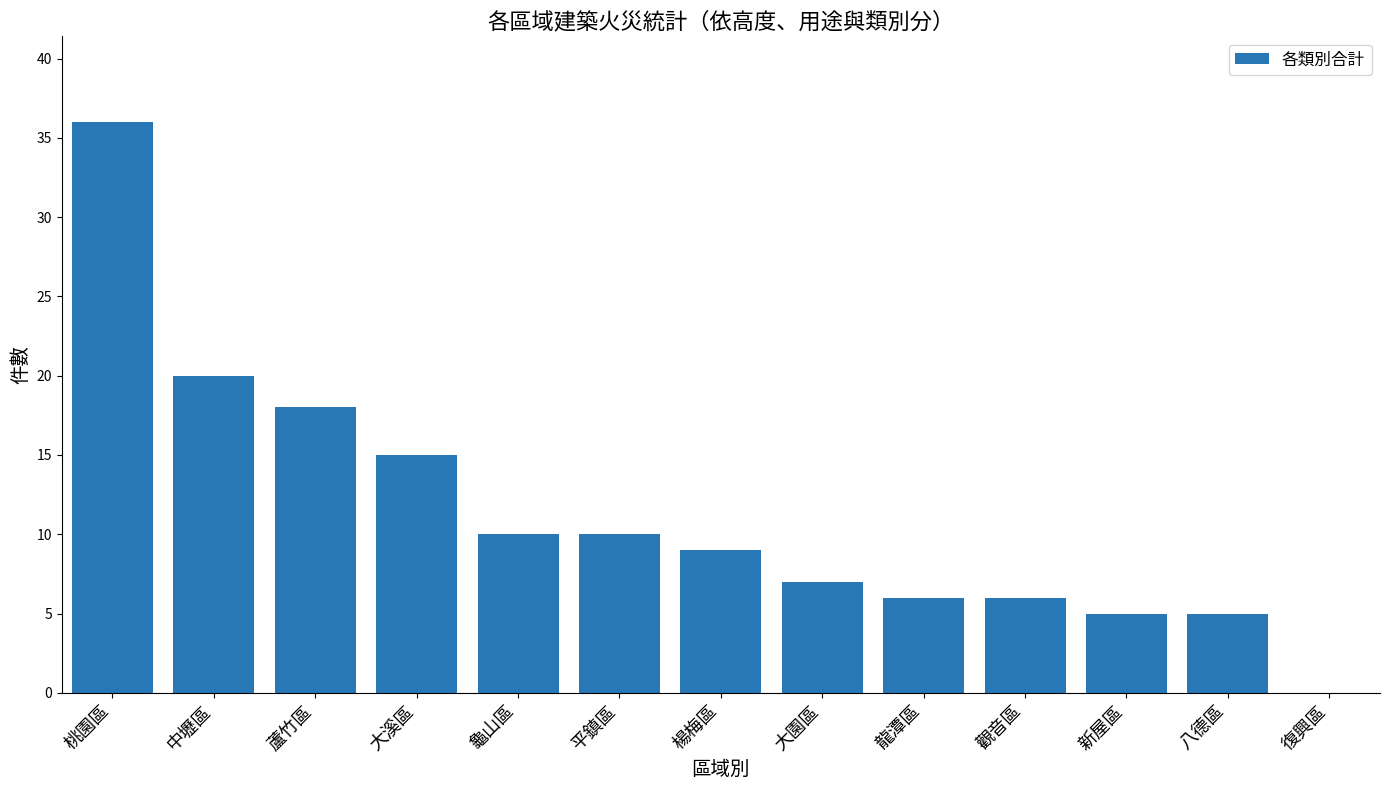

Reading right to left, list all the values displayed in this chart.

0	5	5	6	6	7	9	10	10	15	18	20	36